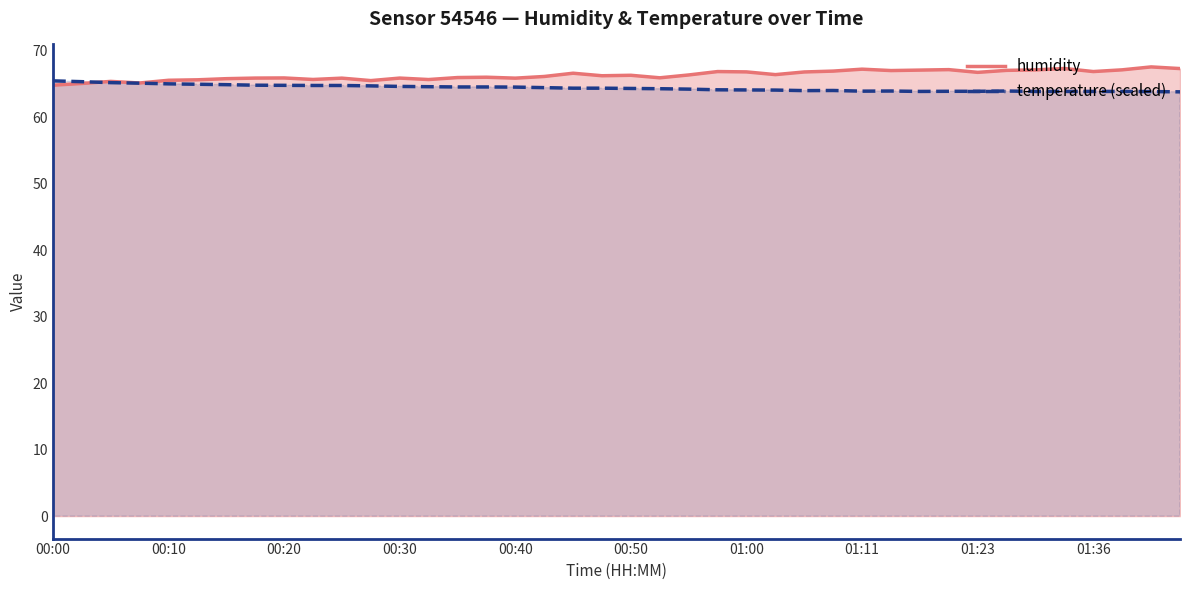

Which series has the widest spread of values?

humidity